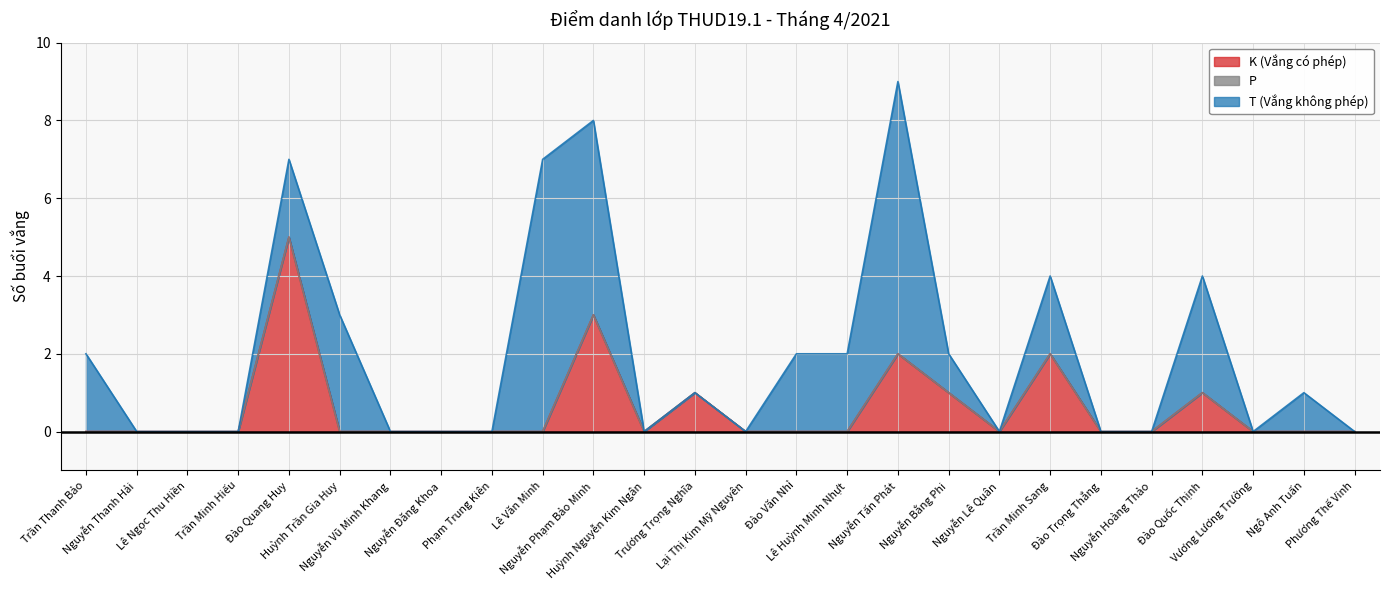

What are all the series names shown in the legend?

K (Vắng có phép), P, T (Vắng không phép)